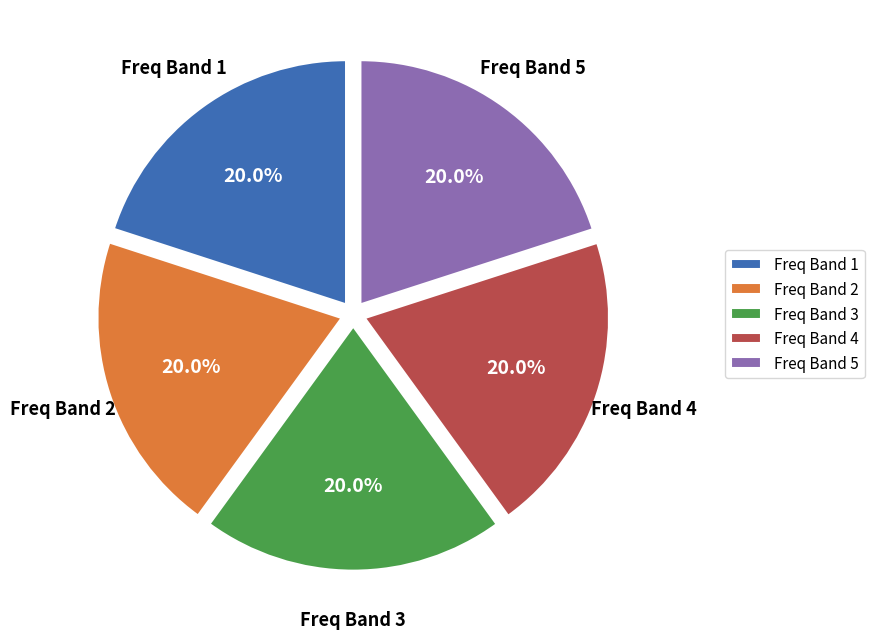

How many slices are in this pie chart?

5